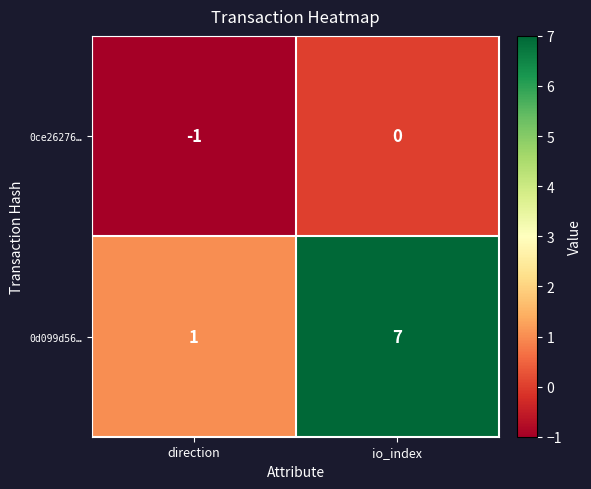

Reading left to right, transcribe all the data shown in this chart.

0ce26276…: direction=-1	io_index=0
0d099d56…: direction=1	io_index=7